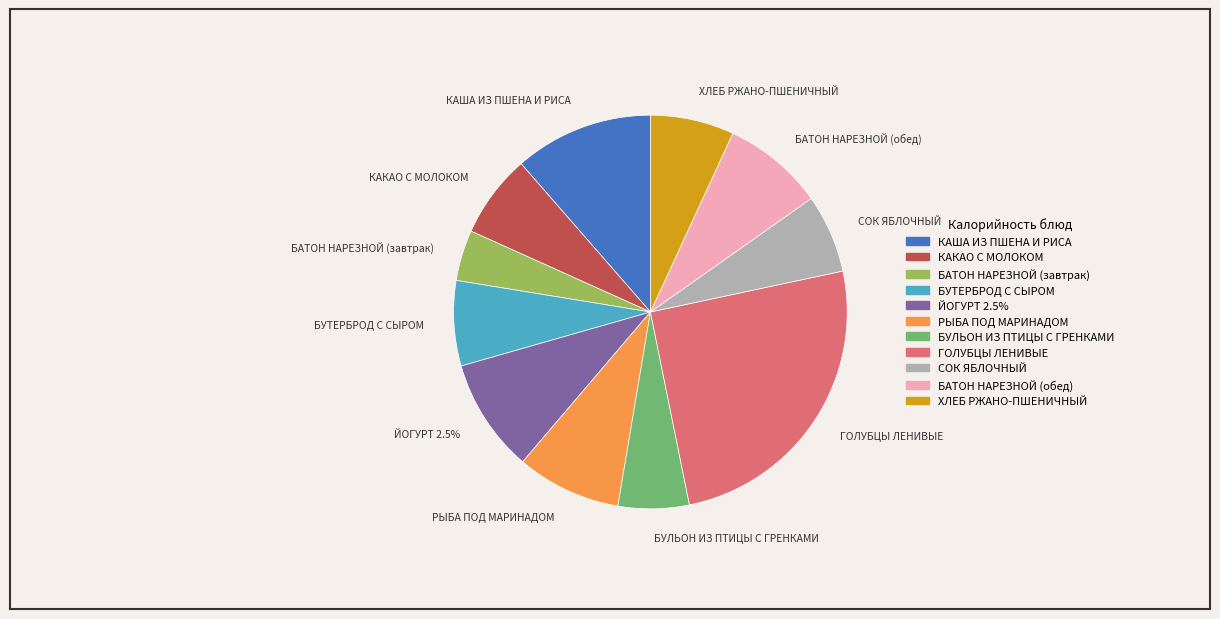

What is the change in value from КАКАО С МОЛОКОМ to БУЛЬОН ИЗ ПТИЦЫ С ГРЕНКАМИ?

-13.1